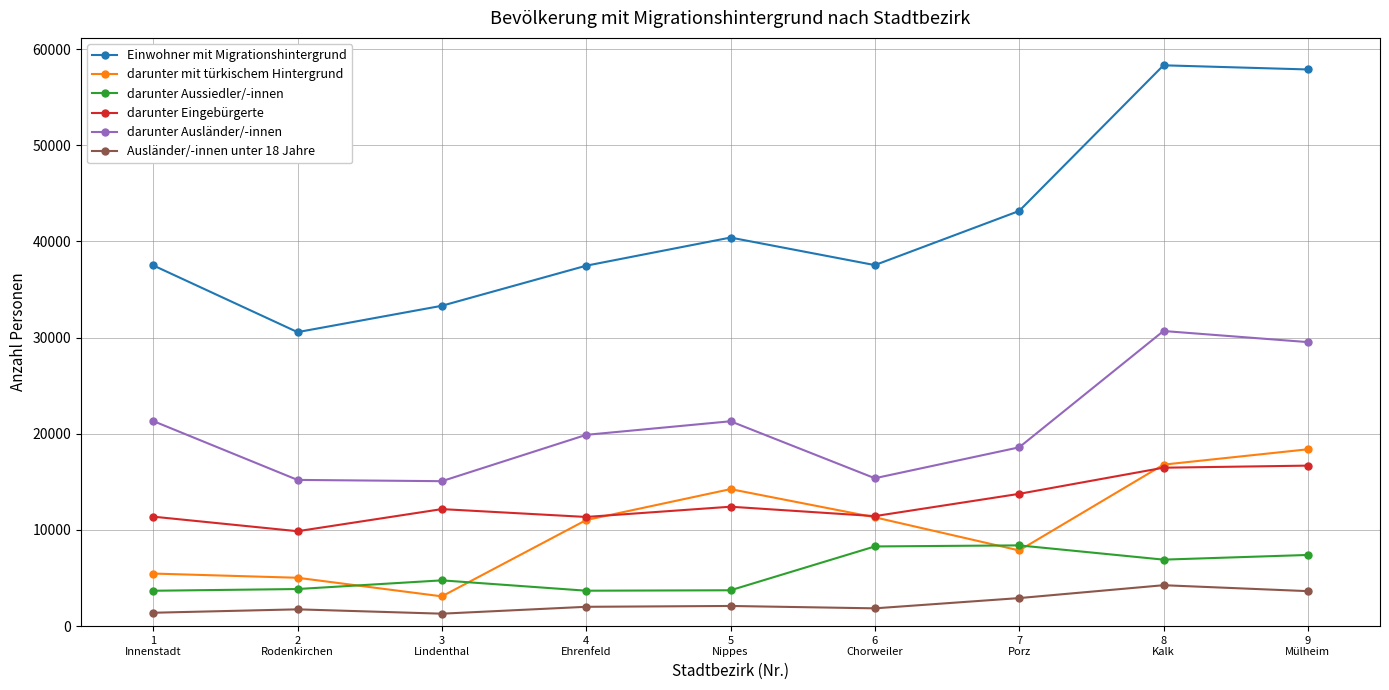

Does the chart have visible grid lines?

Yes